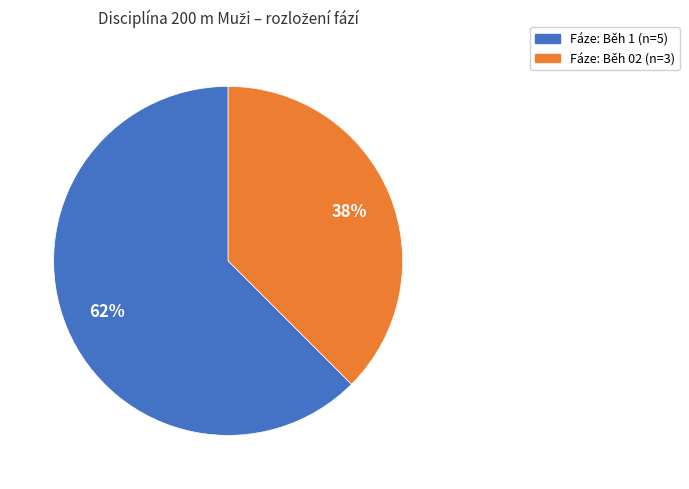

To the nearest percent, what is the average slice percentage?

50%